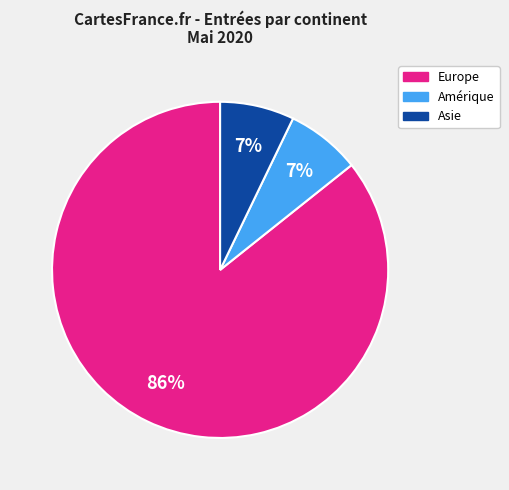

Does any single category account for the majority?

Yes